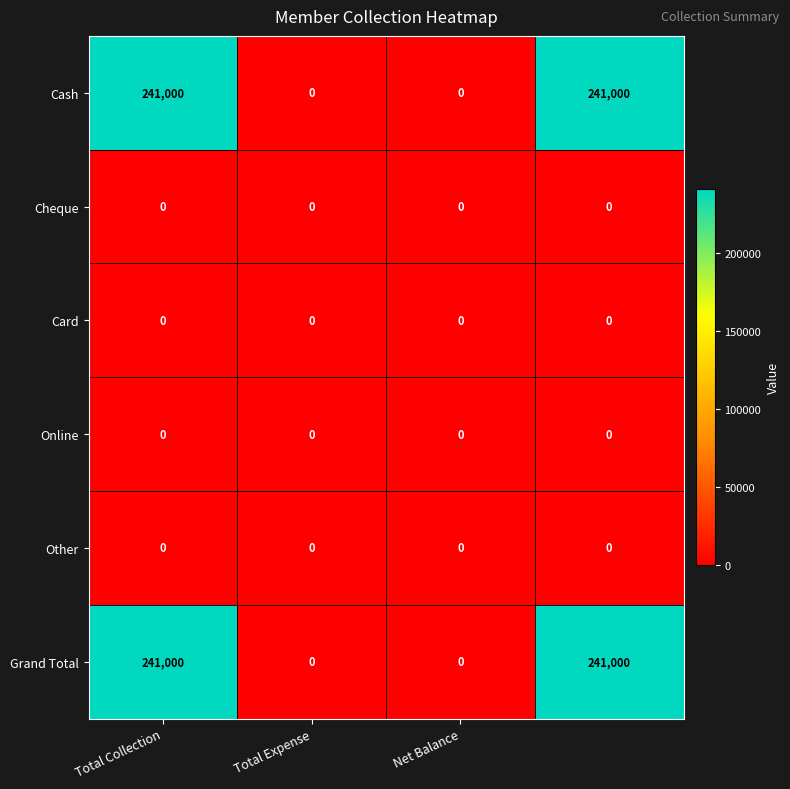

Count the Cash values in the range 0 to 241000.

4